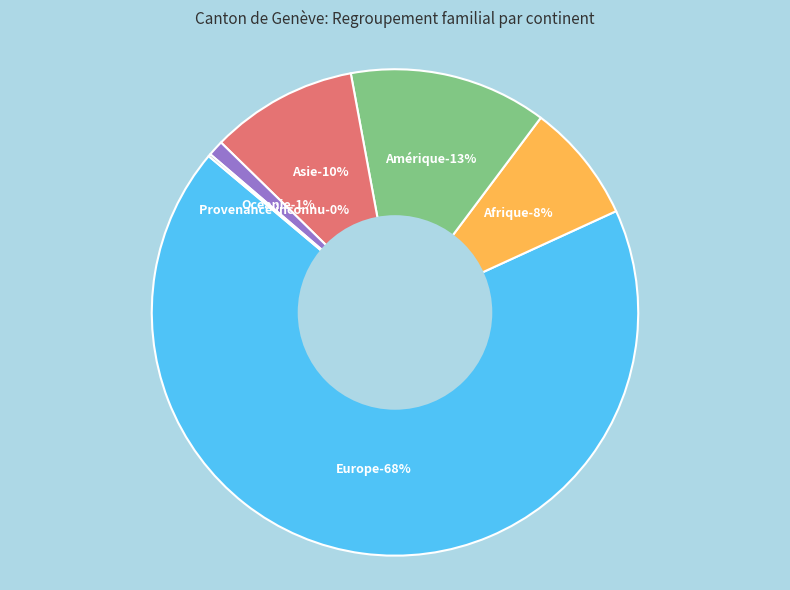

What percentage is the Amérique slice, to the nearest percent?

13%